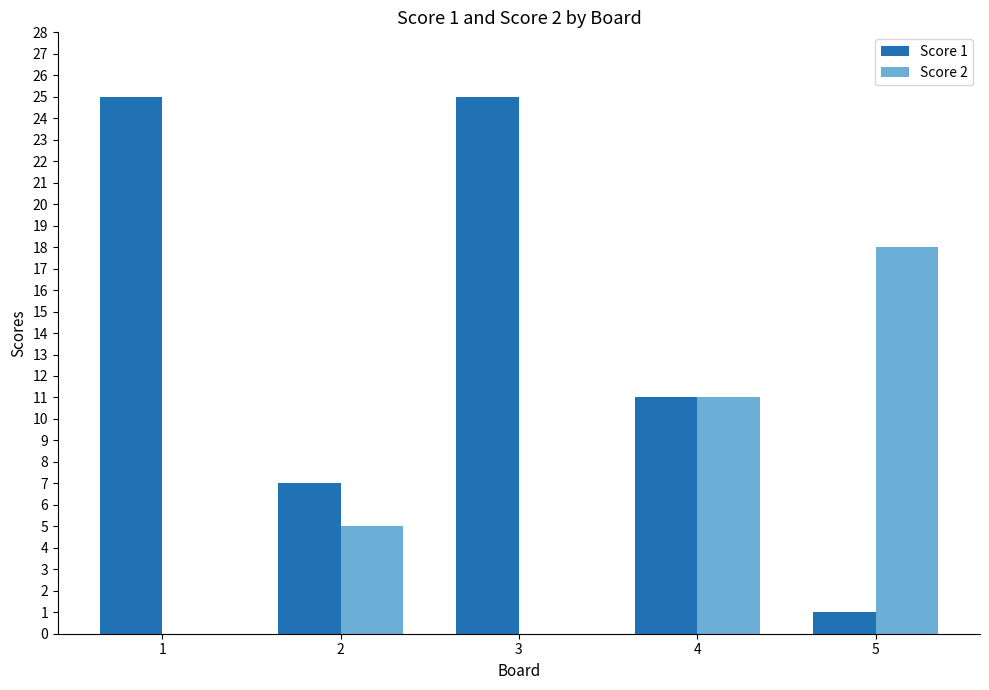

The Score 1 series shows 5 at 4. True or false?

False